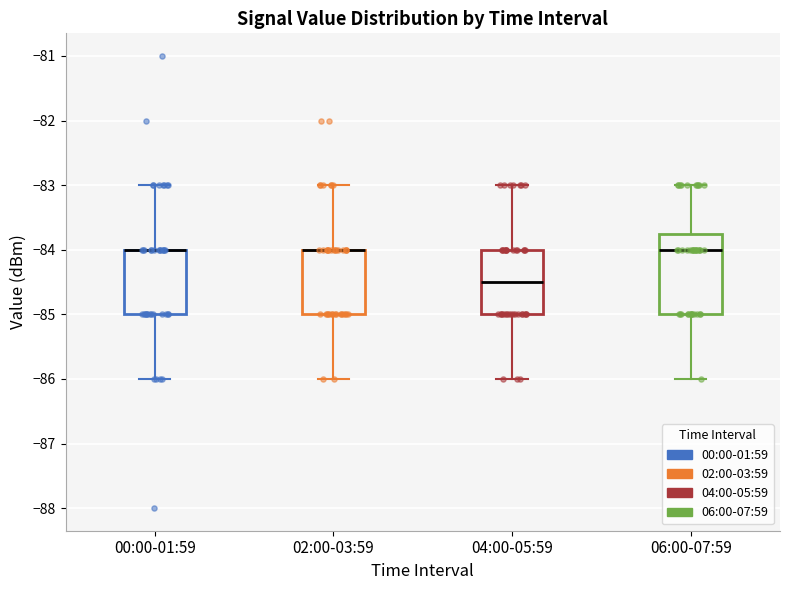

Comparing the boxes themselves (not the whiskers), which one is the tallest?

06:00-07:59